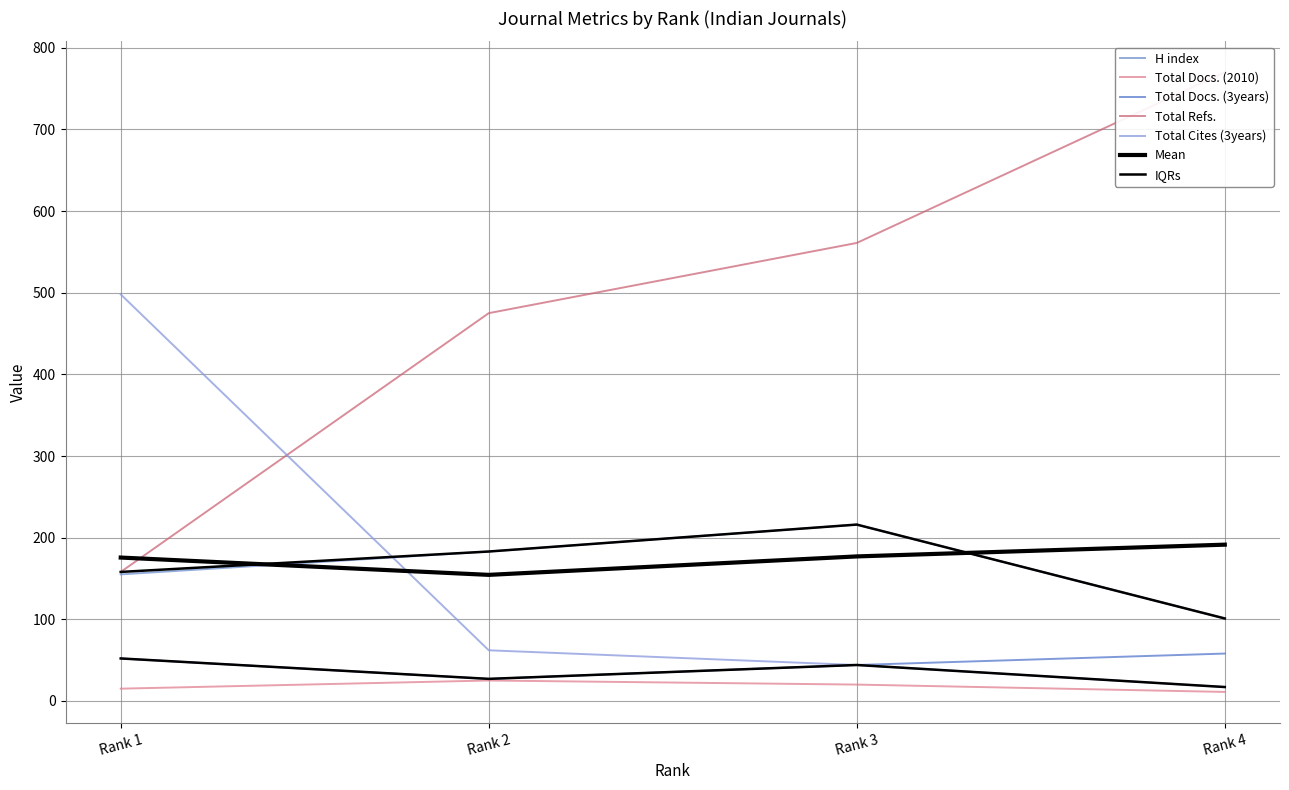

What is the difference between the Total Cites (3years) values at Rank 3 and Rank 2?

18